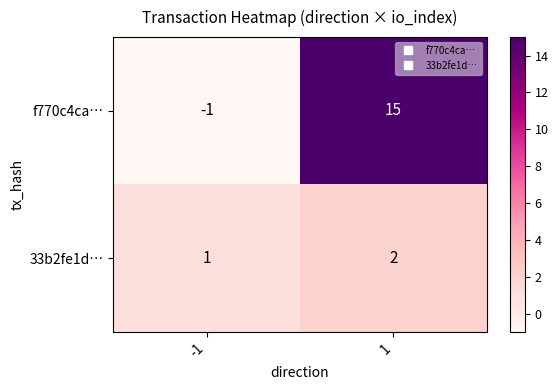

The f770c4ca… series shows 0 at -1. True or false?

False